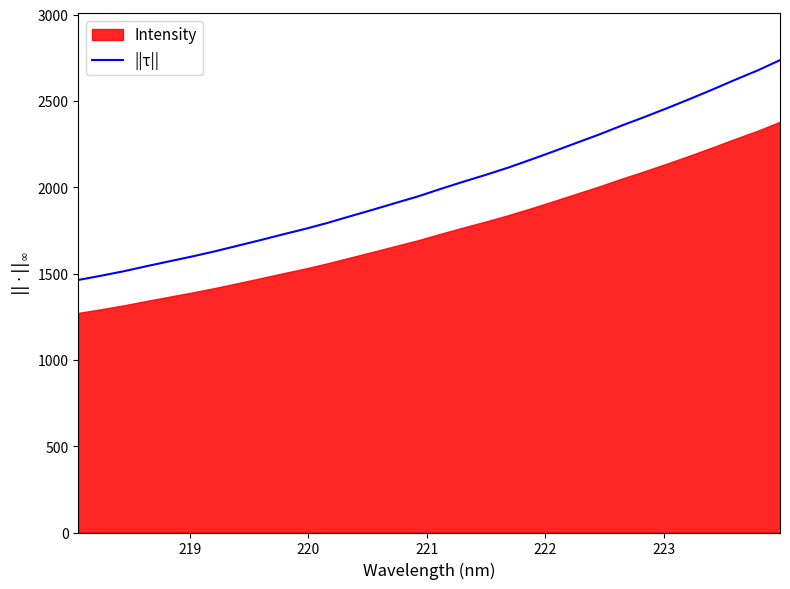

What is the highest value of the ||τ|| series?

2736.7